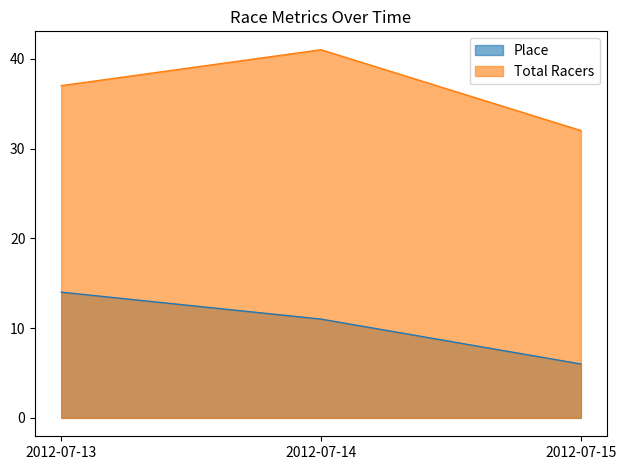

At which category is the sum across all series the highest?

2012-07-14